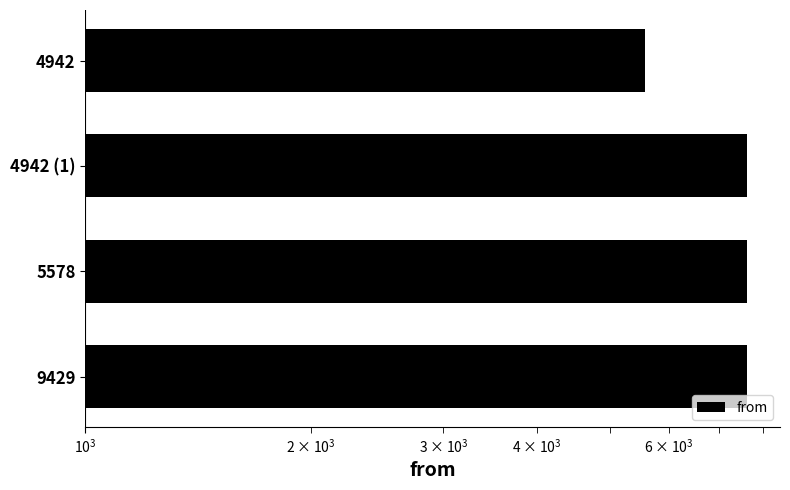

Does the chart contain stacked bars?

No